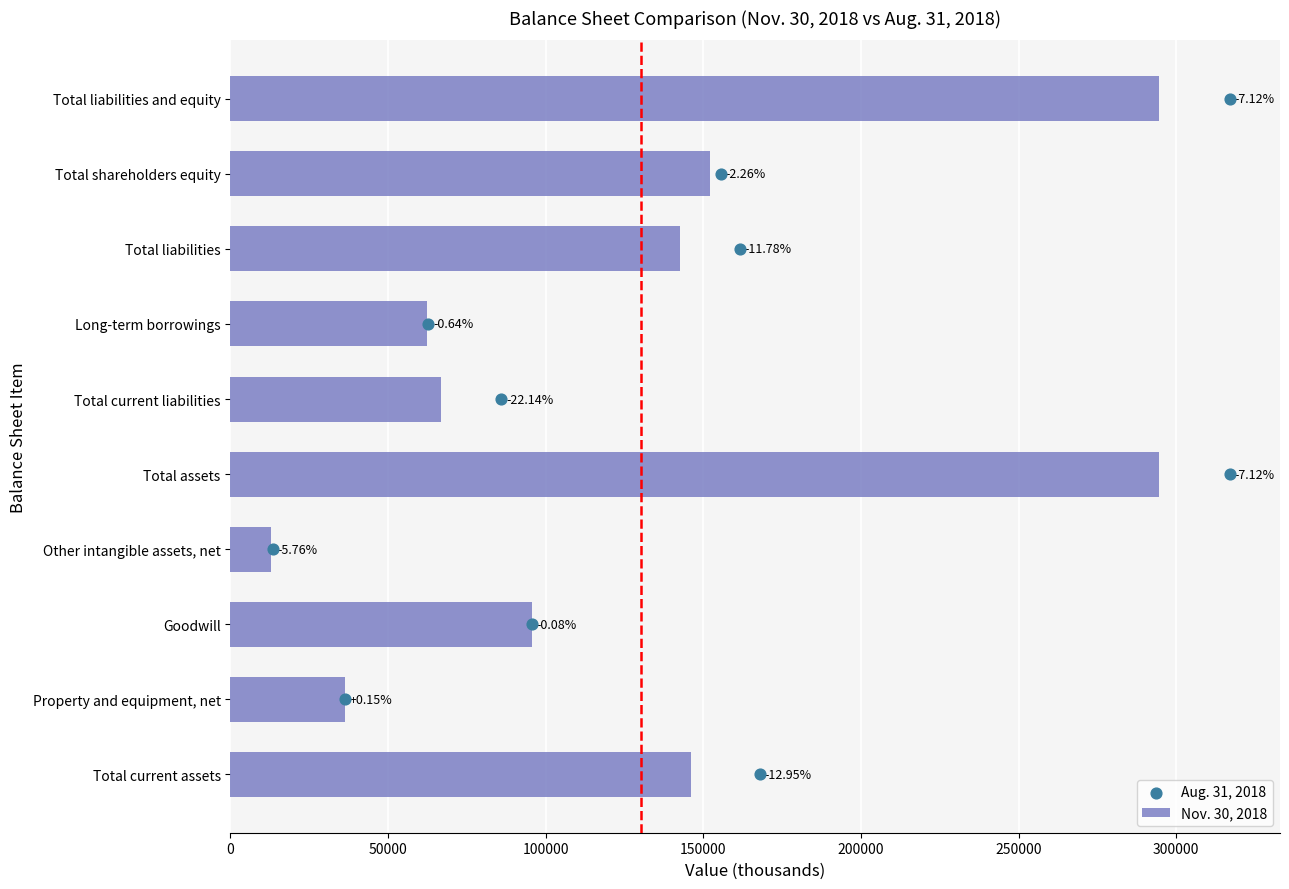

What are all the series names shown in the legend?

Nov. 30, 2018, Aug. 31, 2018